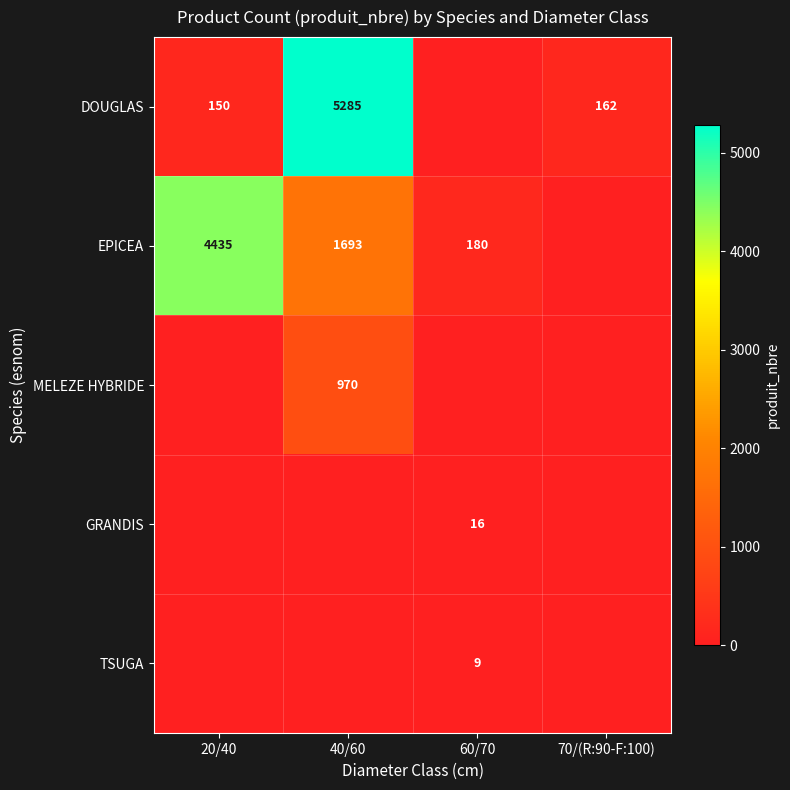

Is it true that TSUGA equals 9 at 60/70?

True